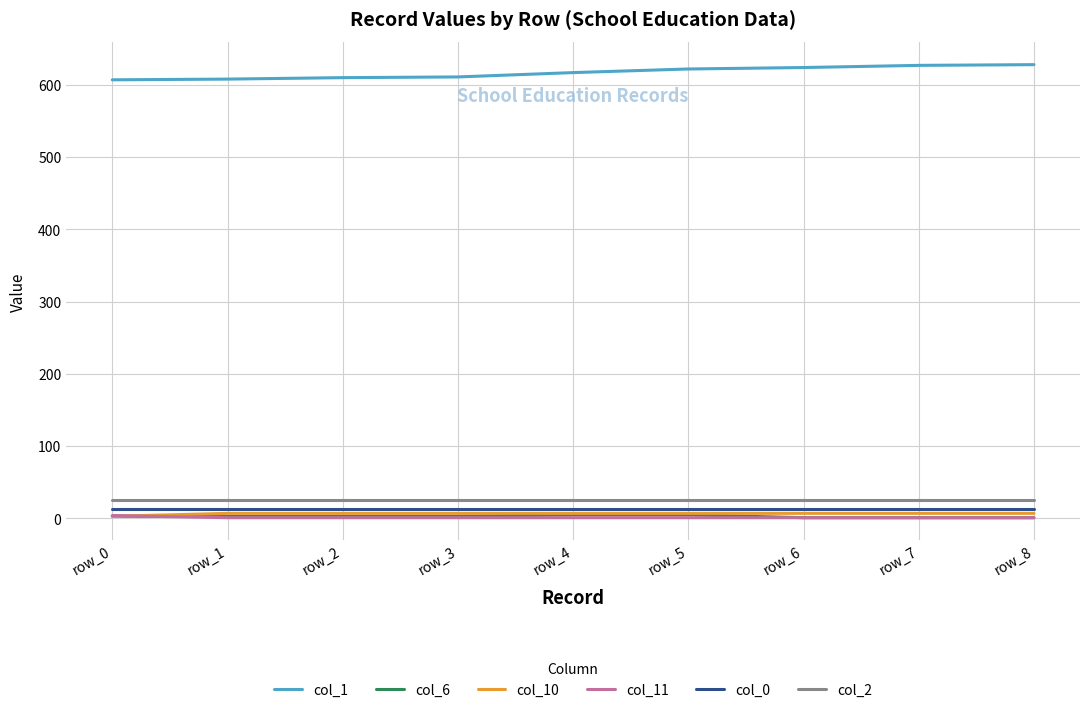

True or false: col_1 has a value of 627 at row_7.

True